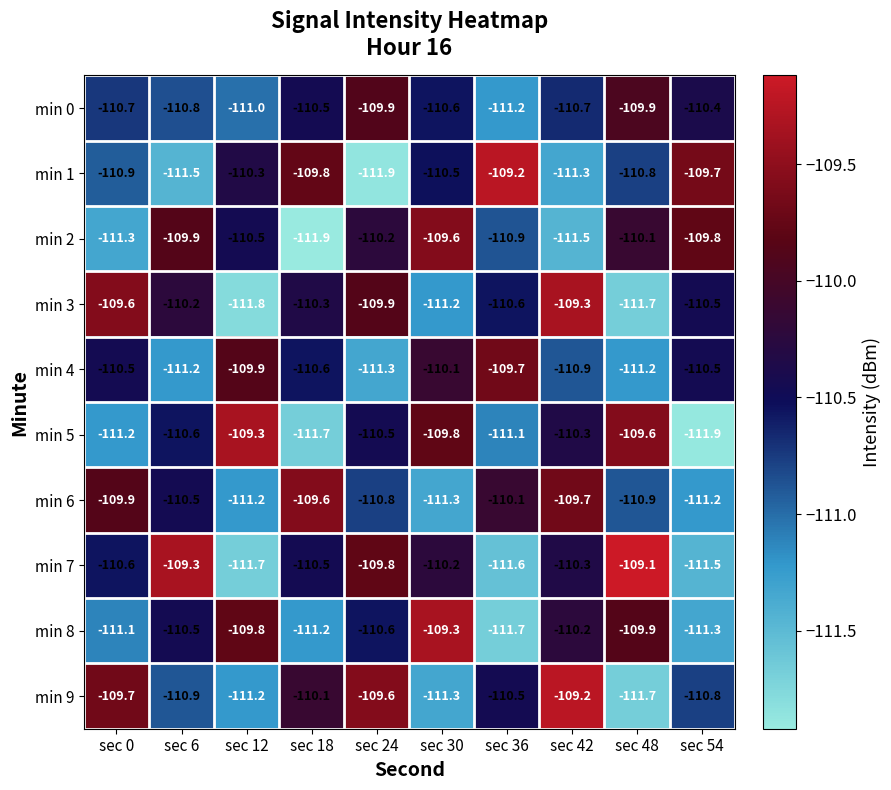

The value of min 8 at sec 6 is -64.8. True or false?

False